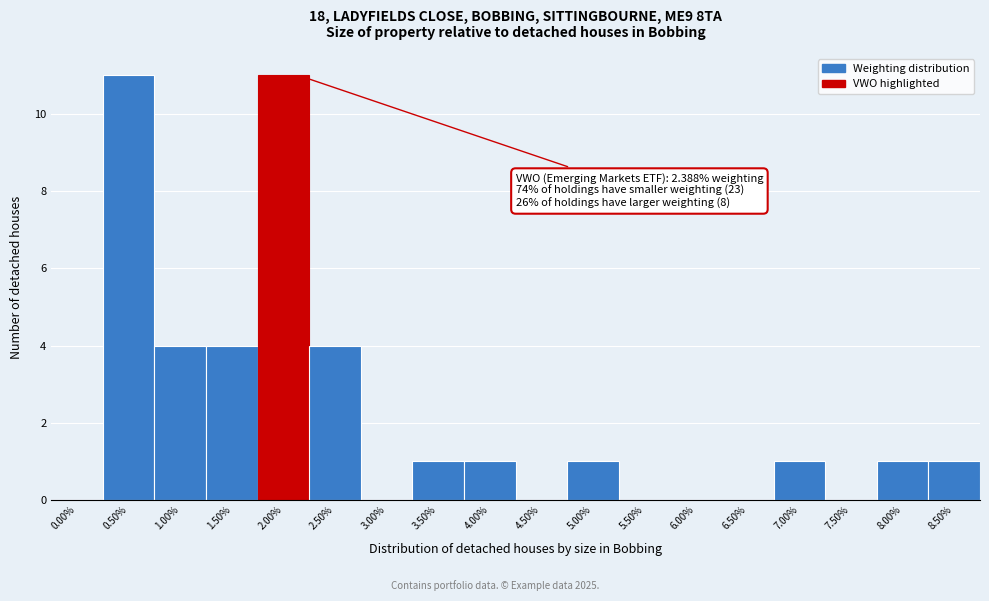

Reading right to left, what are all the values shown in this chart?

8.50%=1	8.00%=1	7.50%=0	7.00%=1	6.50%=0	6.00%=0	5.50%=0	5.00%=1	4.50%=0	4.00%=1	3.50%=1	3.00%=0	2.50%=4	2.00%=11	1.50%=4	1.00%=4	0.50%=11	0.00%=0